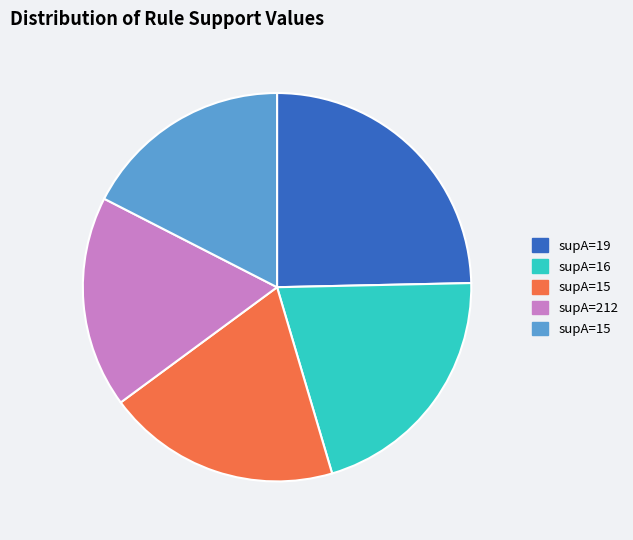

Is there a majority slice in this chart?

No